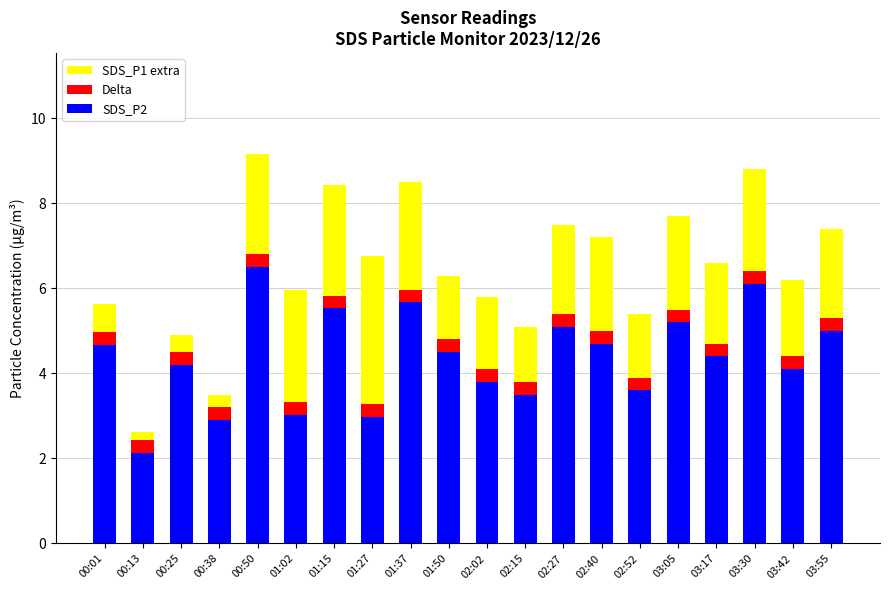

What is the total value across all series at 02:27?

7.5